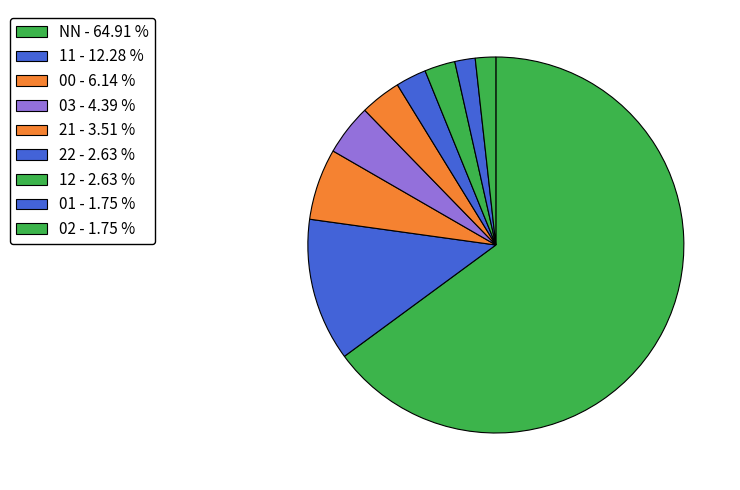

To the nearest percent, what is the average slice percentage?

11%